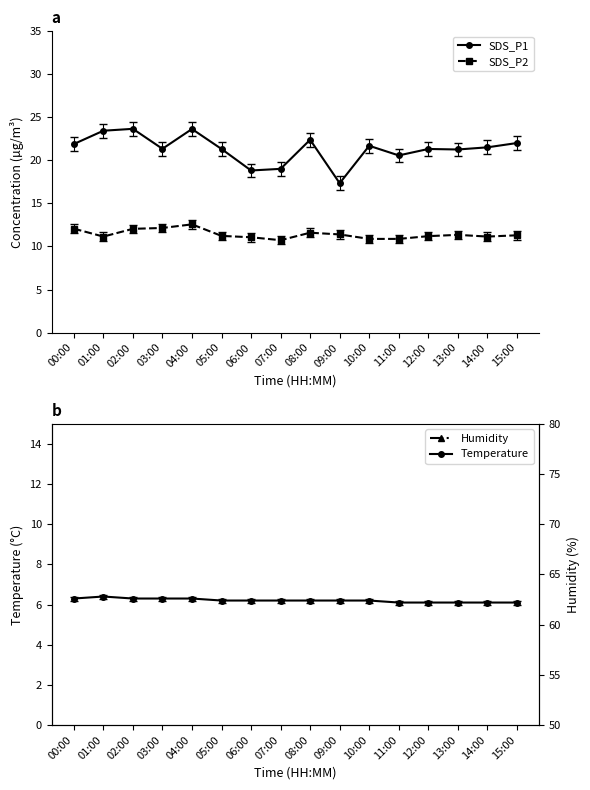

What is the sum of all SDS_P1 values?

341.4